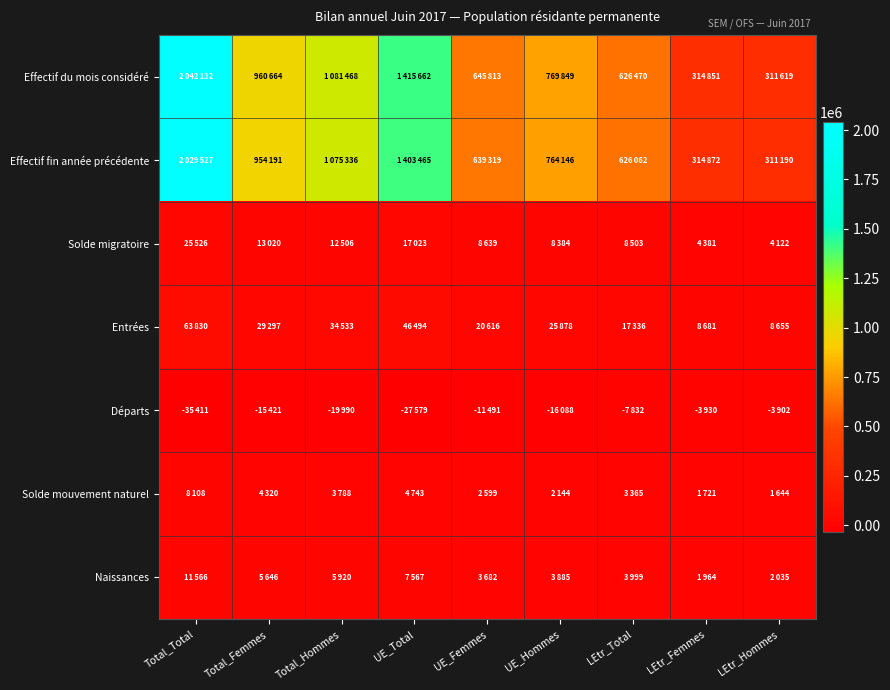

Reading left to right, list all the values displayed in this chart.

Effectif du mois considéré: Total_Total=2042132	Total_Femmes=960664	Total_Hommes=1081468	UE_Total=1415662	UE_Femmes=645813	UE_Hommes=769849	LEtr_Total=626470	LEtr_Femmes=314851	LEtr_Hommes=311619
Effectif fin année précédente: Total_Total=2029527	Total_Femmes=954191	Total_Hommes=1075336	UE_Total=1403465	UE_Femmes=639319	UE_Hommes=764146	LEtr_Total=626062	LEtr_Femmes=314872	LEtr_Hommes=311190
Solde migratoire: Total_Total=25526	Total_Femmes=13020	Total_Hommes=12506	UE_Total=17023	UE_Femmes=8639	UE_Hommes=8384	LEtr_Total=8503	LEtr_Femmes=4381	LEtr_Hommes=4122
Entrées: Total_Total=63830	Total_Femmes=29297	Total_Hommes=34533	UE_Total=46494	UE_Femmes=20616	UE_Hommes=25878	LEtr_Total=17336	LEtr_Femmes=8681	LEtr_Hommes=8655
Départs: Total_Total=-35411	Total_Femmes=-15421	Total_Hommes=-19990	UE_Total=-27579	UE_Femmes=-11491	UE_Hommes=-16088	LEtr_Total=-7832	LEtr_Femmes=-3930	LEtr_Hommes=-3902
Solde mouvement naturel: Total_Total=8108	Total_Femmes=4320	Total_Hommes=3788	UE_Total=4743	UE_Femmes=2599	UE_Hommes=2144	LEtr_Total=3365	LEtr_Femmes=1721	LEtr_Hommes=1644
Naissances: Total_Total=11566	Total_Femmes=5646	Total_Hommes=5920	UE_Total=7567	UE_Femmes=3682	UE_Hommes=3885	LEtr_Total=3999	LEtr_Femmes=1964	LEtr_Hommes=2035